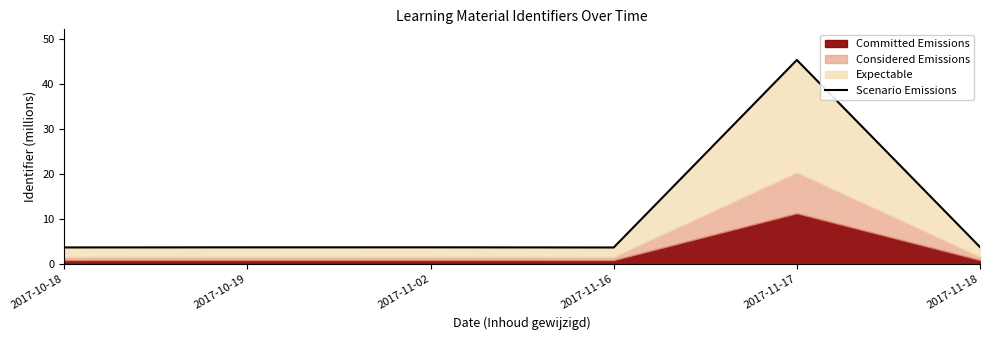

How many points are lower than both their immediate neighbors (excluding endpoints)?

1